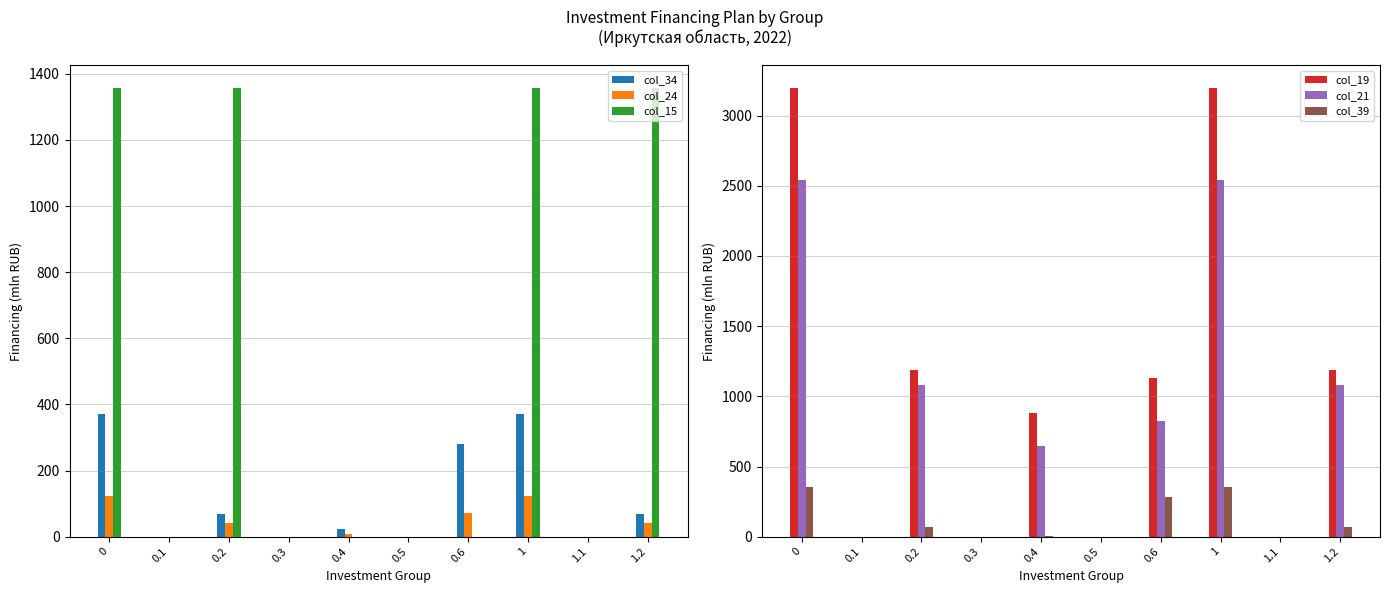

Reading left to right, extract all data points from this chart.

col_34: 371.2	0.0	68.7	0.0	22.5	0.0	280.0	371.2	0.0	68.7
col_24: 122.2	0.0	42.5	0.0	9.1	0.0	70.5	122.2	0.0	42.5
col_15: 1357.4	0.0	1357.4	0.0	0.0	0.0	0.0	1357.4	0.0	1357.4
col_19: 3197.1	0.0	1187.0	0.0	882.3	0.0	1127.8	3197.1	0.0	1187.0
col_21: 2543.7	0.0	1077.6	0.0	643.2	0.0	822.9	2543.7	0.0	1077.6
col_39: 356.8	0.0	67.2	0.0	6.9	0.0	282.7	356.8	0.0	67.2